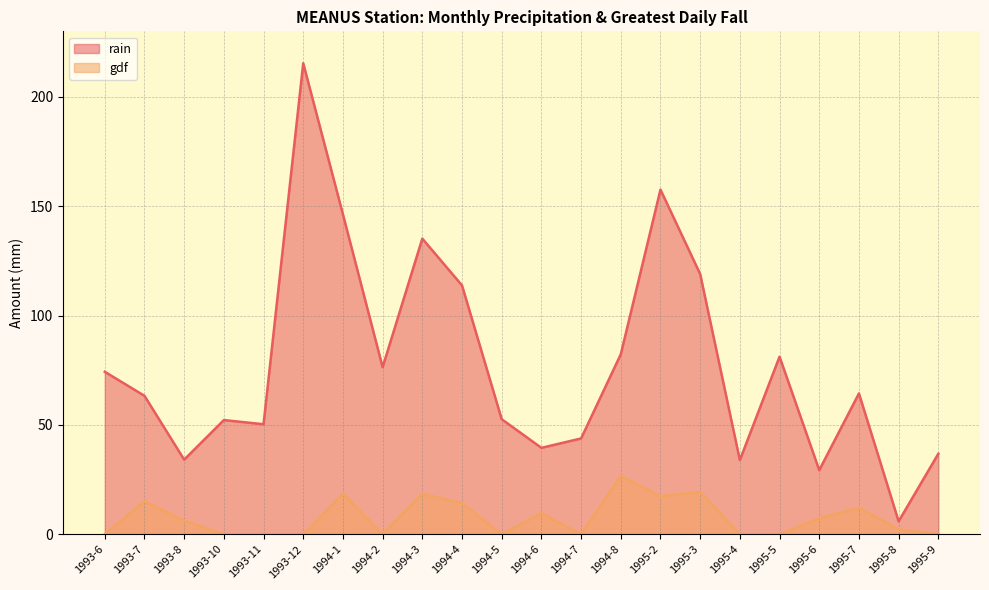

At how many categories does at least one series exceed 27?

21